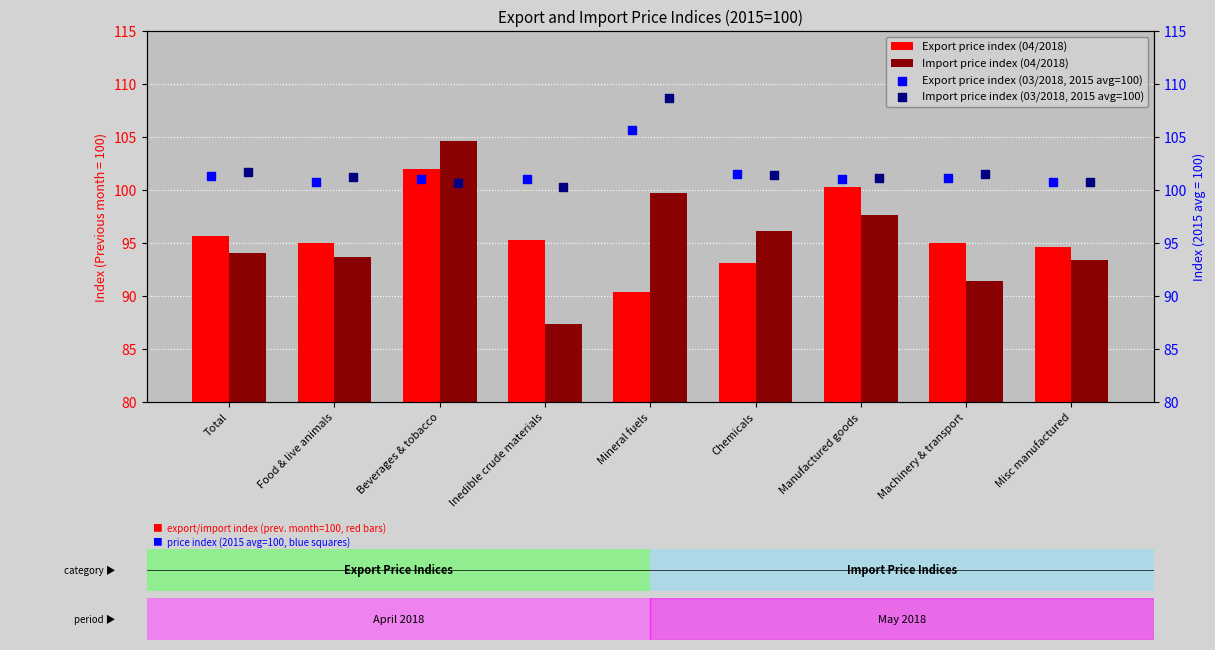

Which series reaches the minimum Y coordinate?

Import price index (04/2018)